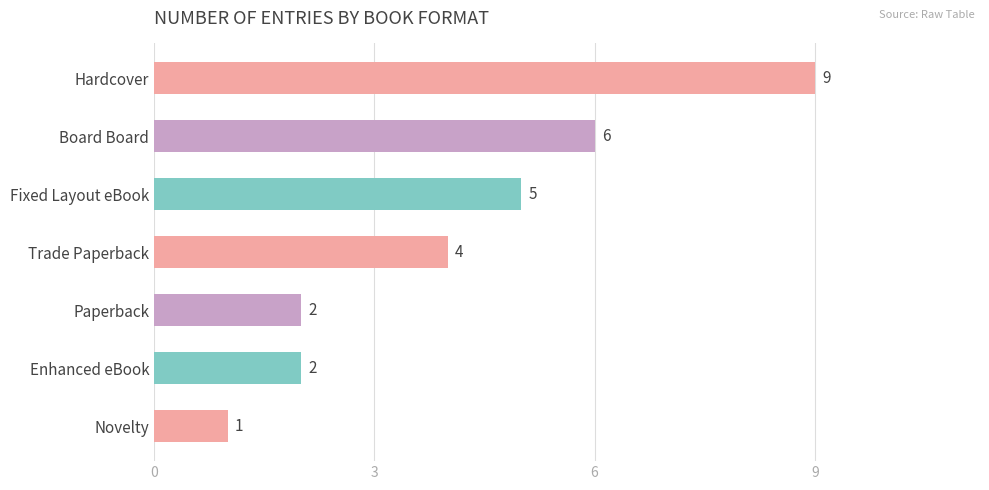

Reading top to bottom, what are all the values shown in this chart?

Hardcover=9	Board Board=6	Fixed Layout eBook=5	Trade Paperback=4	Paperback=2	Enhanced eBook=2	Novelty=1